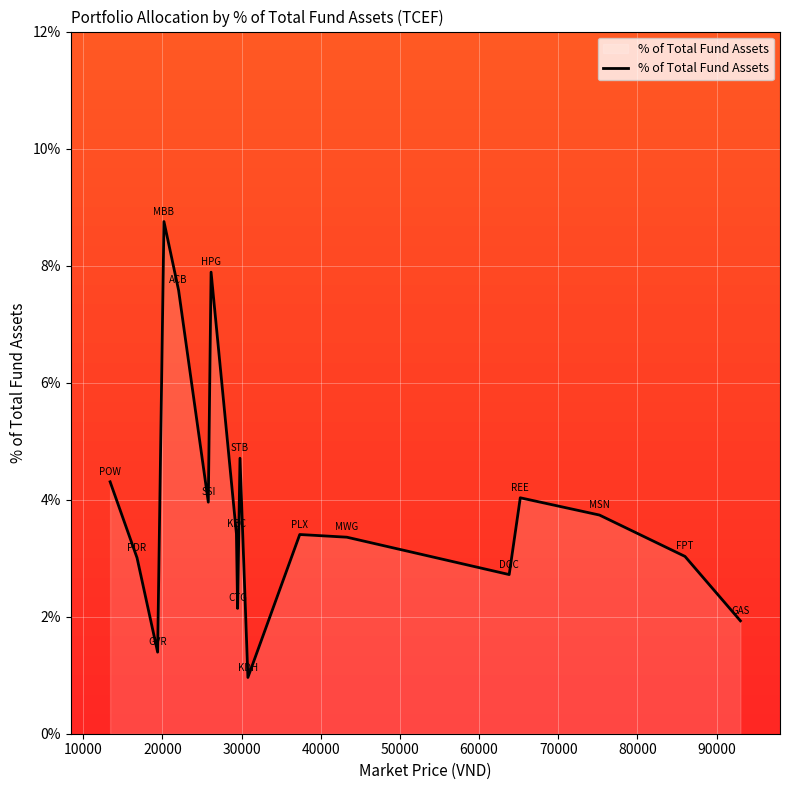

What is the maximum value shown in the chart?

8.8